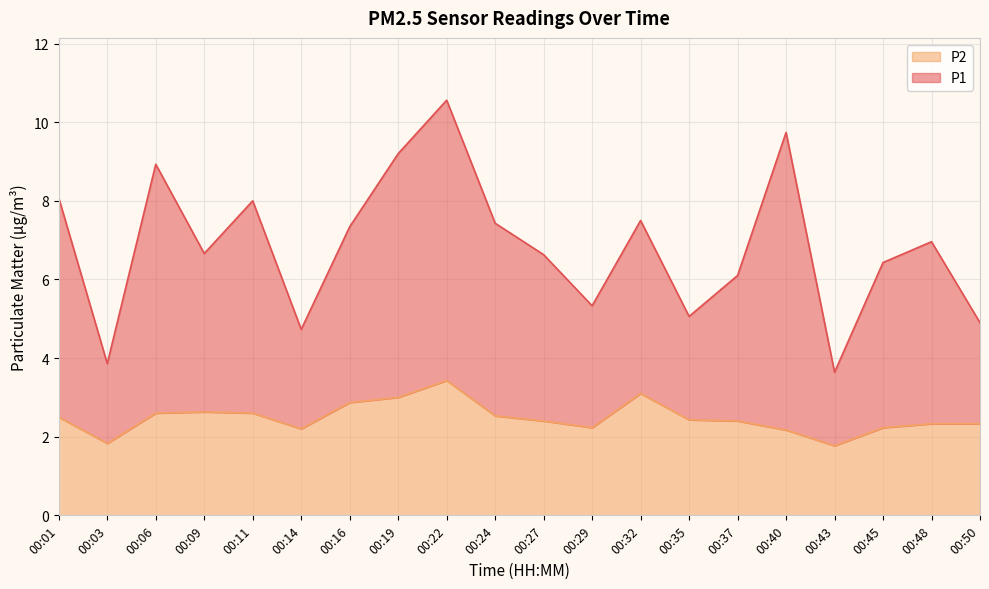

Rank the series by their maximum value, from highest to lowest.

P1, P2